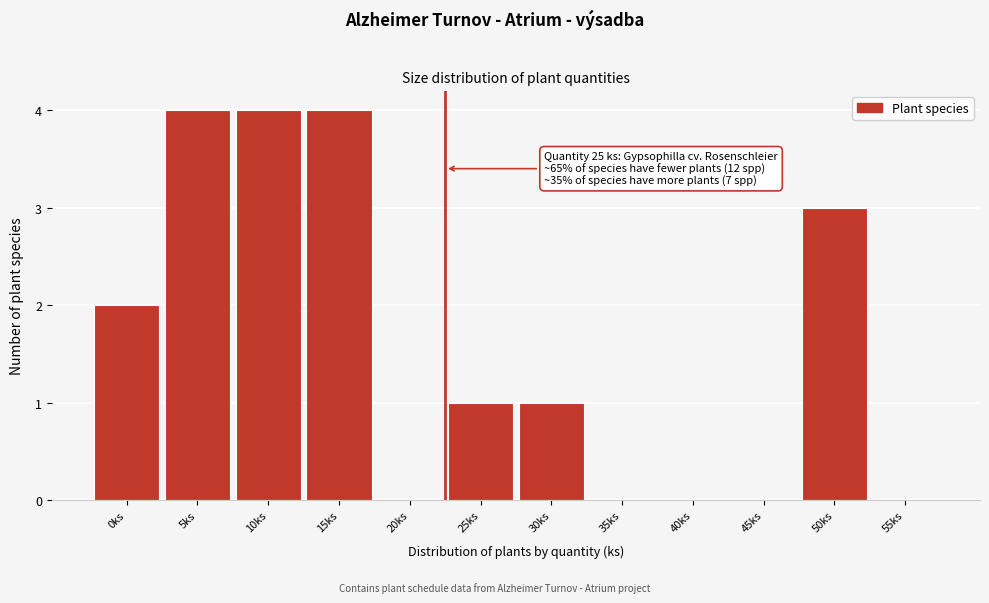

Reading left to right, list all the values displayed in this chart.

0ks=2	5ks=4	10ks=4	15ks=4	20ks=0	25ks=1	30ks=1	35ks=0	40ks=0	45ks=0	50ks=3	55ks=0